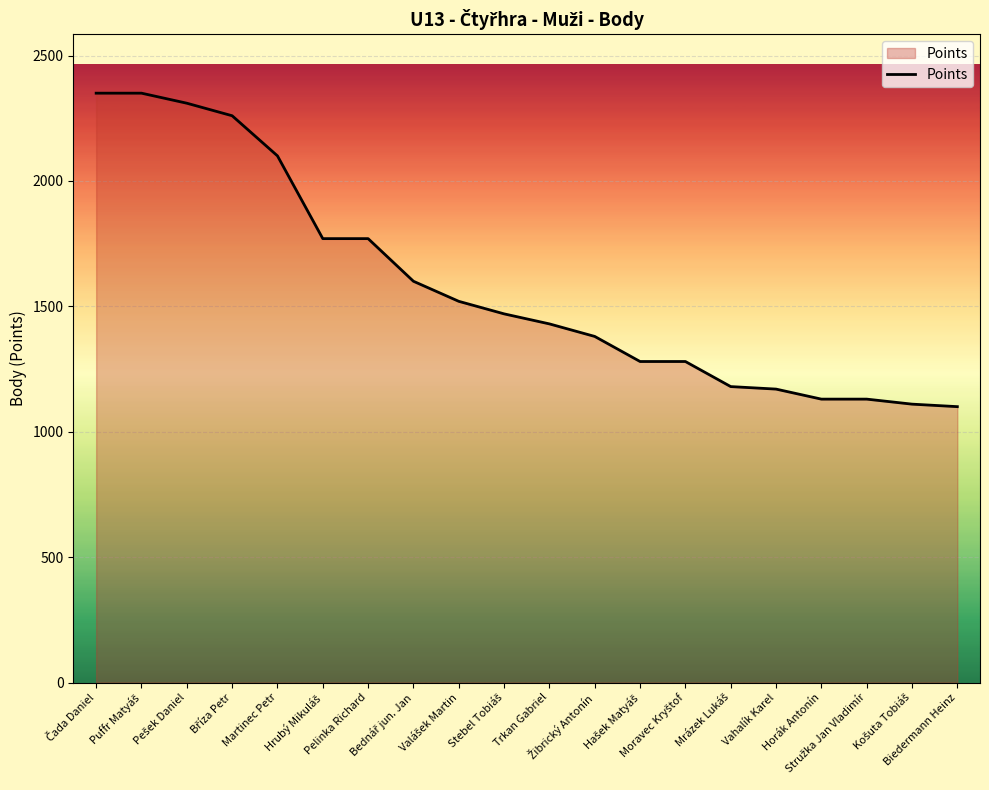

What is the difference between the maximum and minimum values?

1250